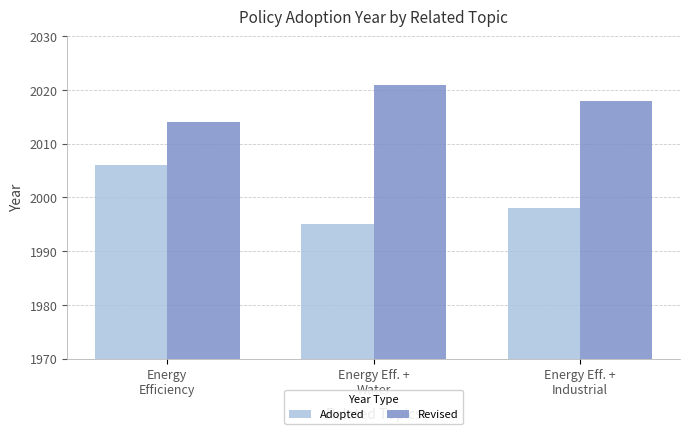

How many bars are there in each group?

2